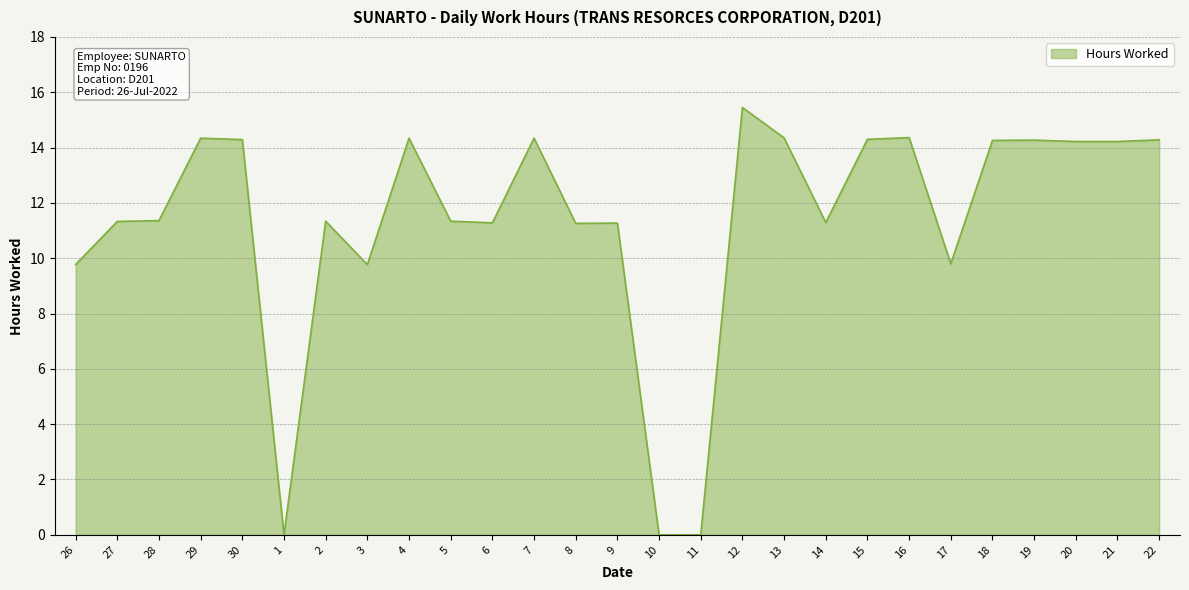

True or false: the data shows 7.6 at 6.

False